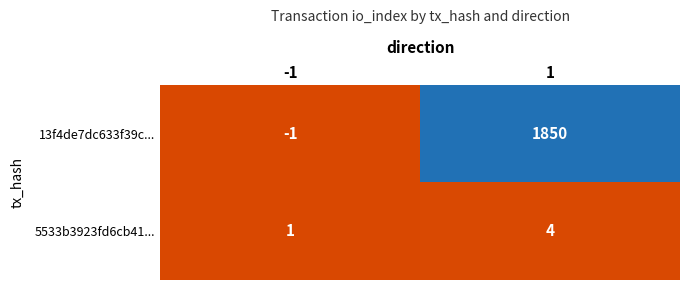

What is the maximum value for 5533b3923fd6cb41...?

4